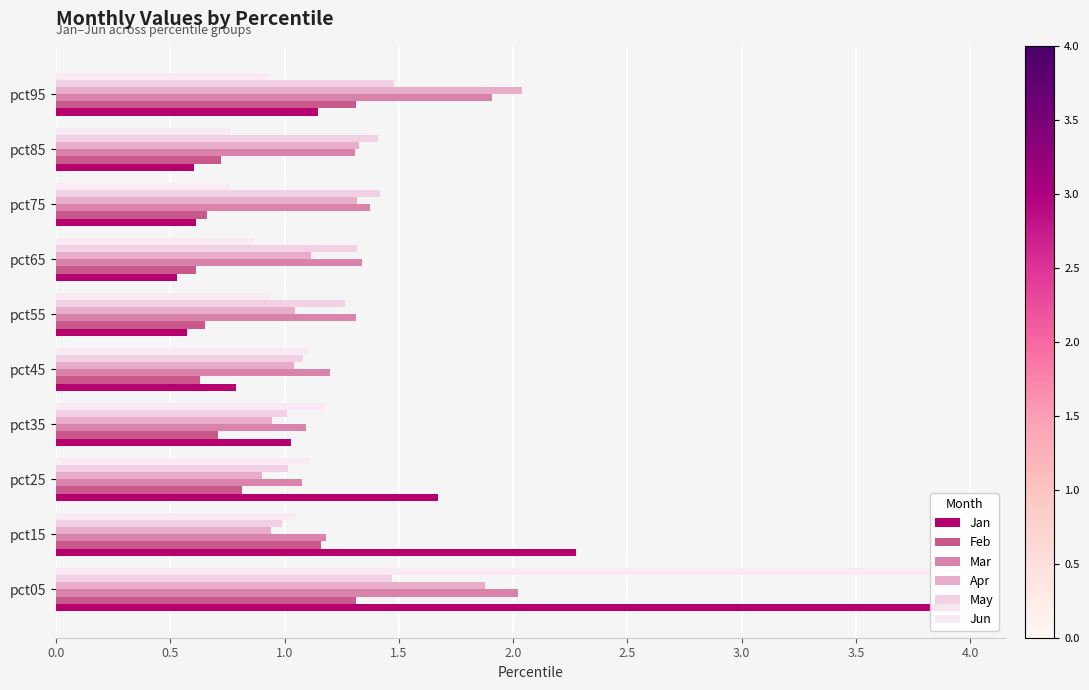

Which series has the widest spread of values?

Jan